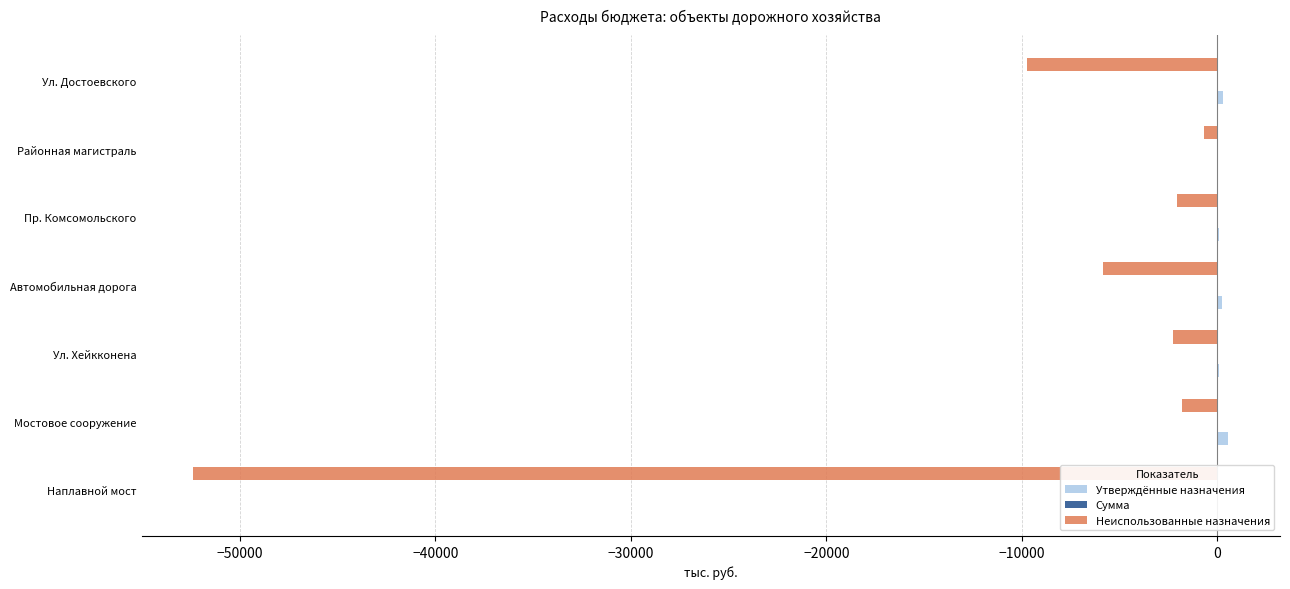

True or false: Неиспользованные назначения has a value of -1092.6 at Районная магистраль.

False